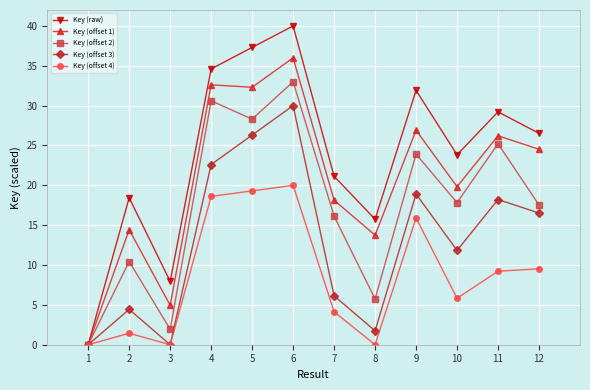

Which series changed the most between 3 and 5?

Key (raw)